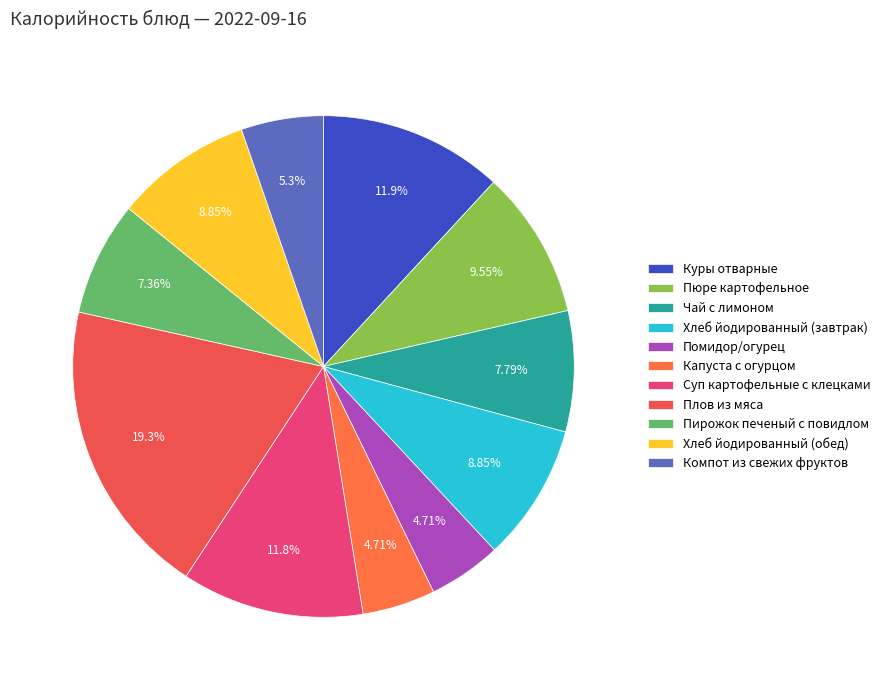

Is there a majority slice in this chart?

No